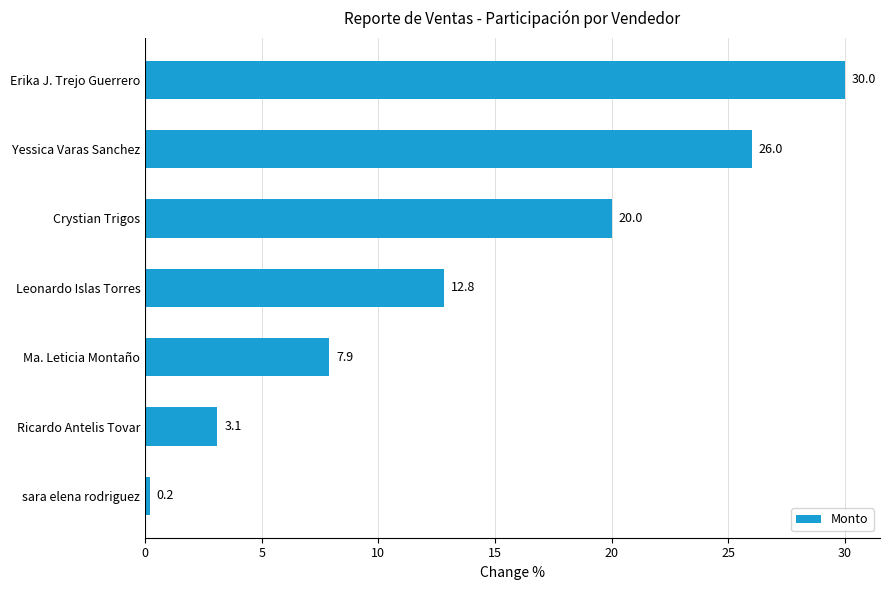

How many data points are less than 12?

3